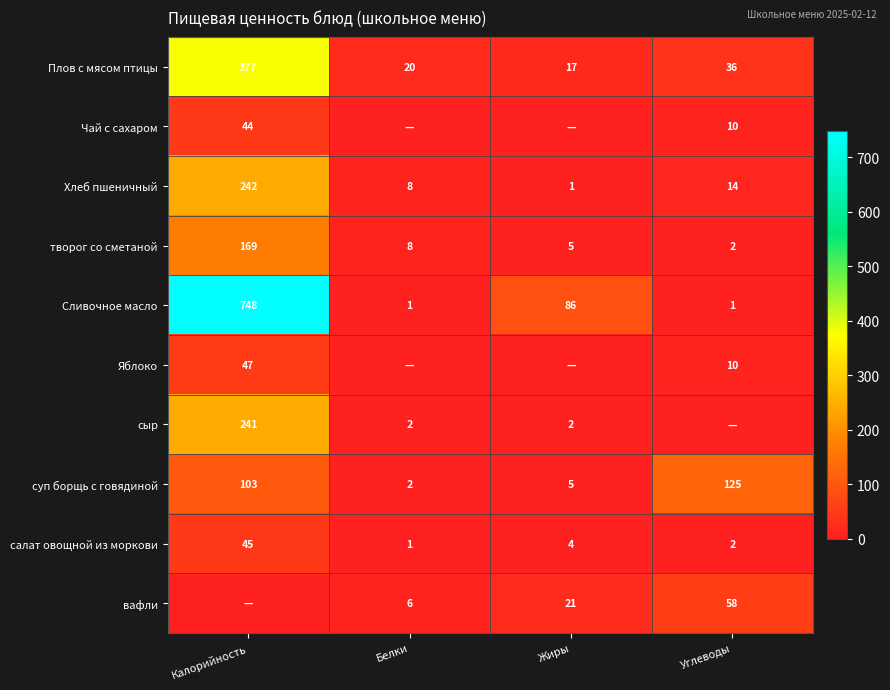

List the labels in order of творог со сметаной value, smallest first.

Углеводы, Жиры, Белки, Калорийность